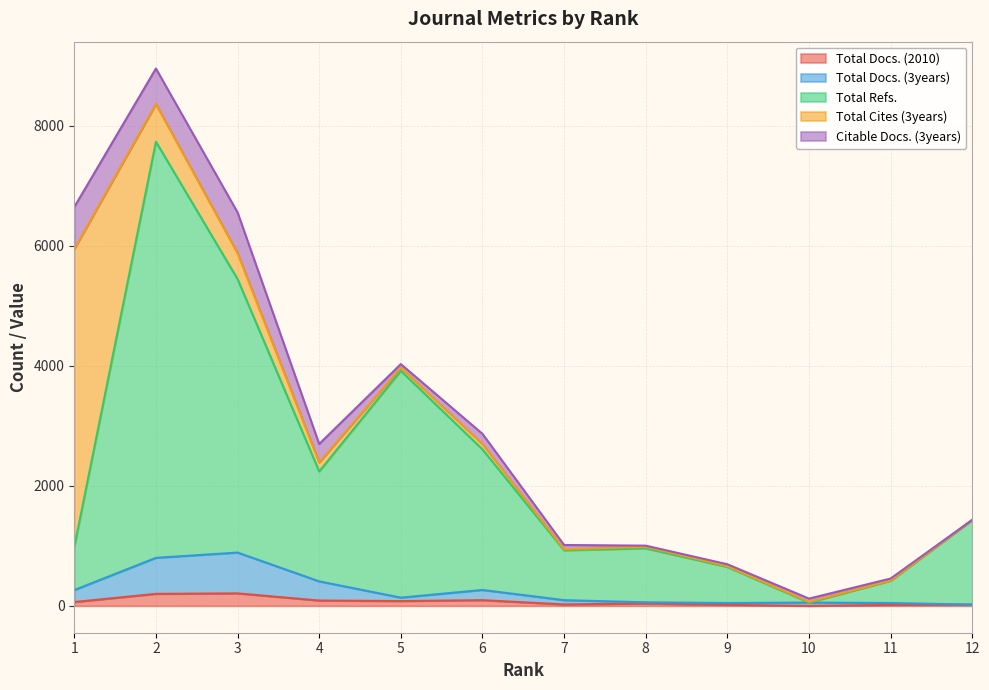

What are all the series names shown in the legend?

Total Docs. (2010), Total Docs. (3years), Total Refs., Total Cites (3years), Citable Docs. (3years)